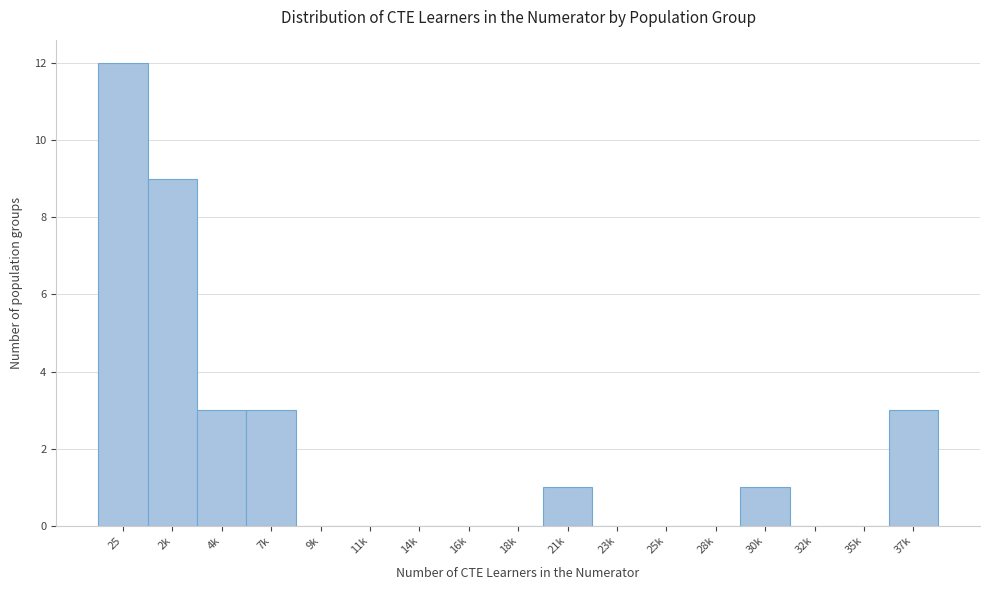

Reading right to left, extract all data points from this chart.

37k=3	35k=0	32k=0	30k=1	28k=0	25k=0	23k=0	21k=1	18k=0	16k=0	14k=0	11k=0	9k=0	7k=3	4k=3	2k=9	25=12